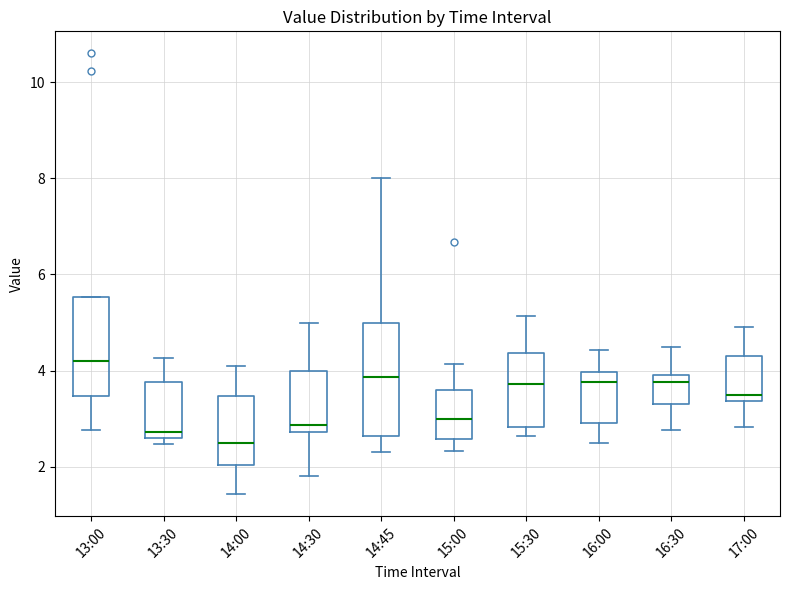

Comparing the boxes themselves (not the whiskers), which one is the tallest?

14:45